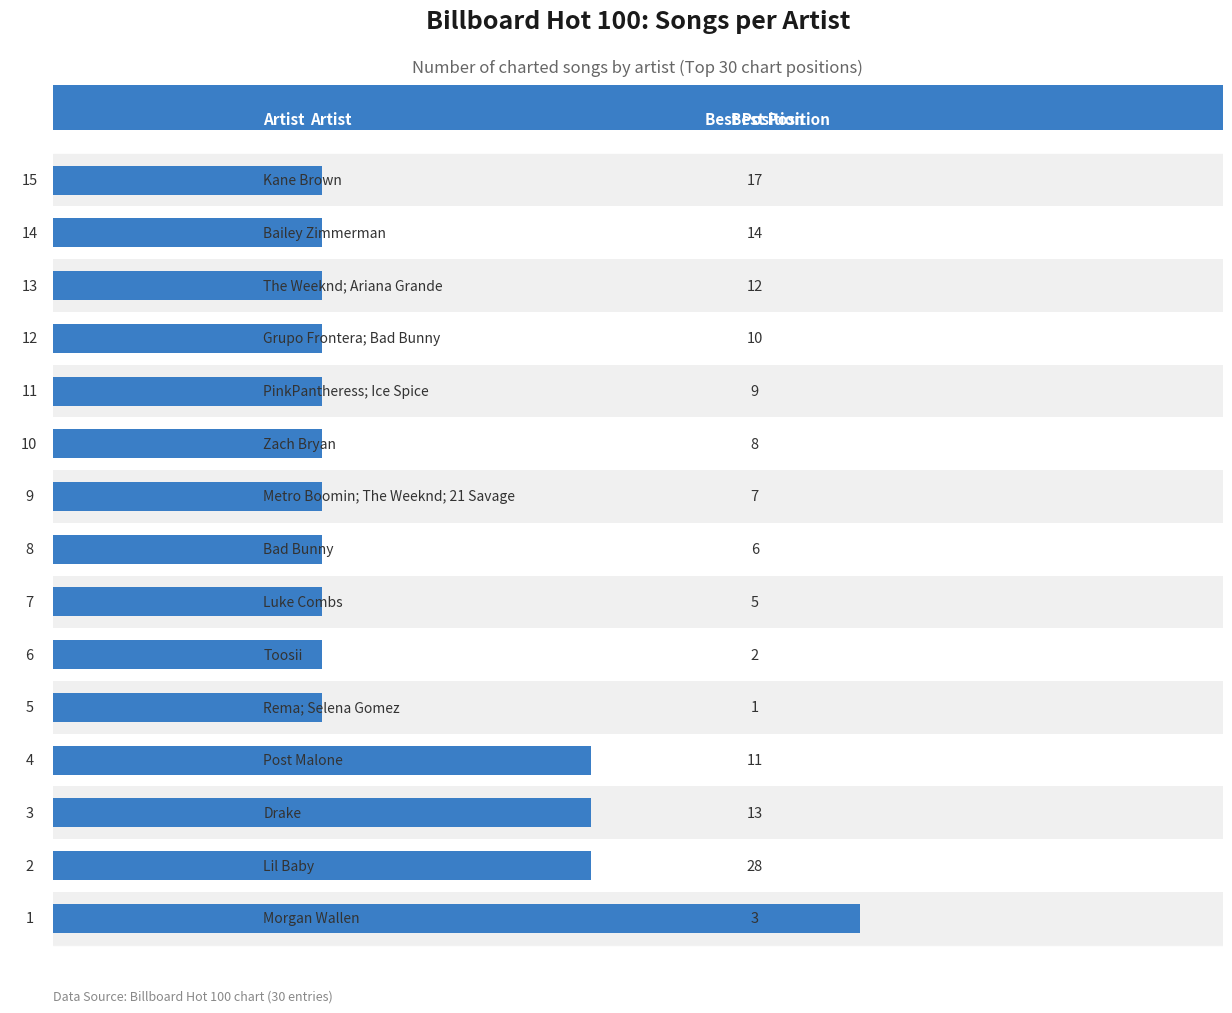

Reading left to right, transcribe all the data shown in this chart.

3	2	2	2	1	1	1	1	1	1	1	1	1	1	1